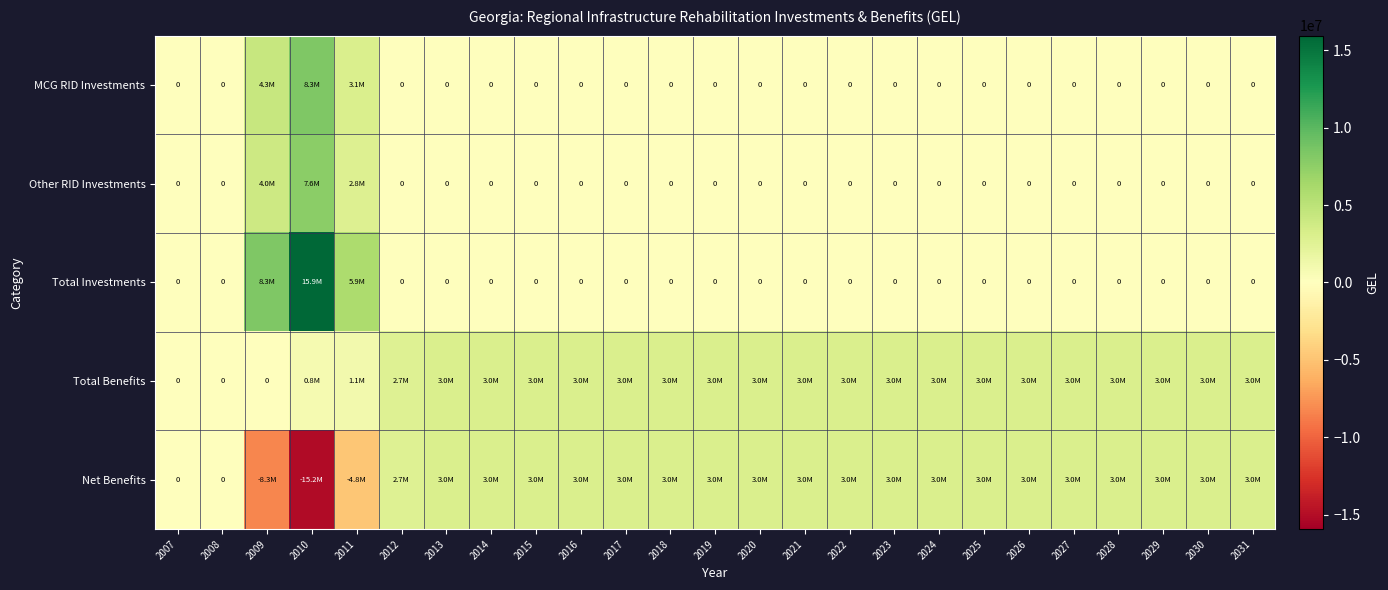

How many distinct data groups are displayed?

5